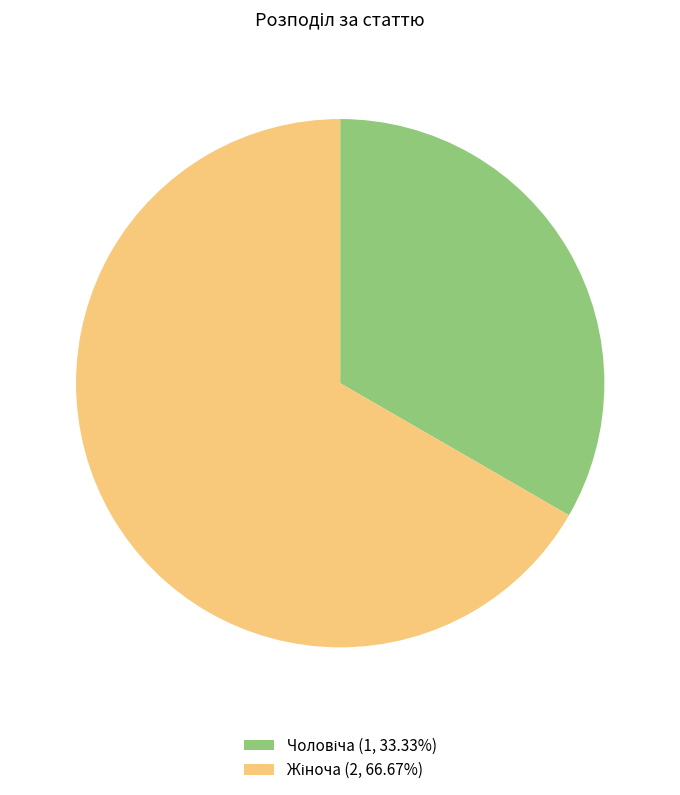

Is there a majority slice in this chart?

Yes